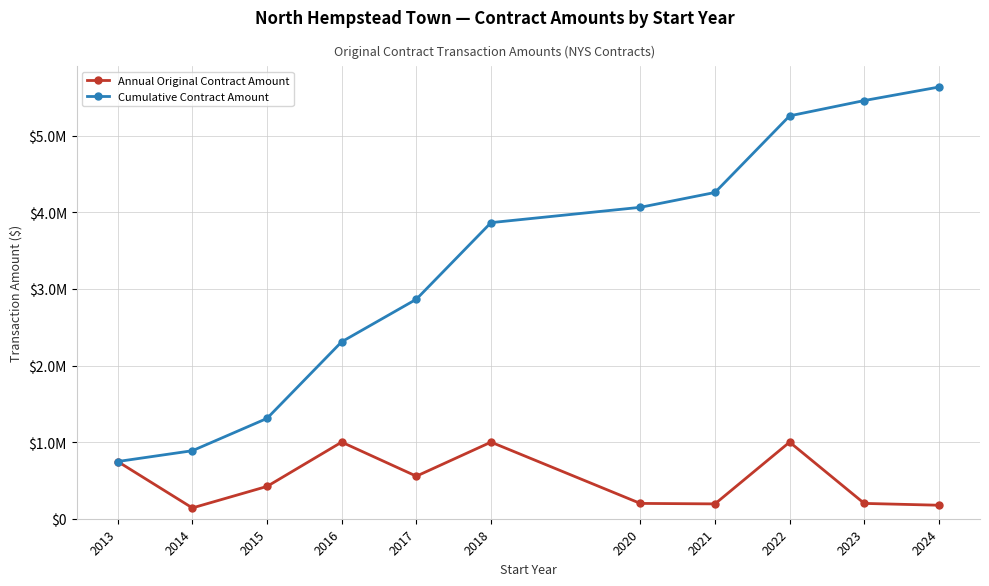

The Annual Original Contract Amount series shows 746871.0 at 2013. True or false?

True